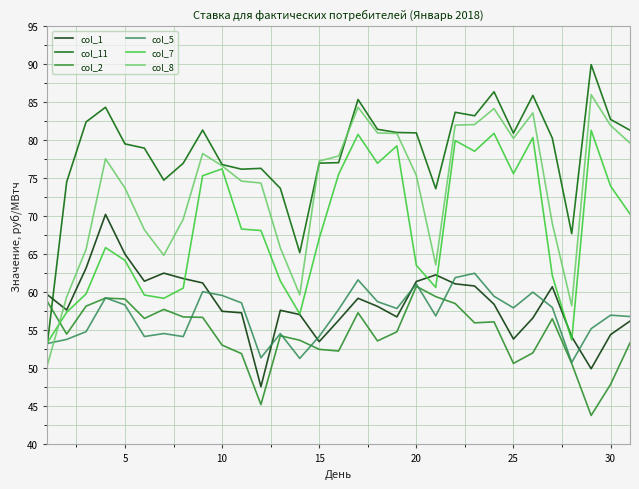

What is the minimum value shown in the chart?

43.8